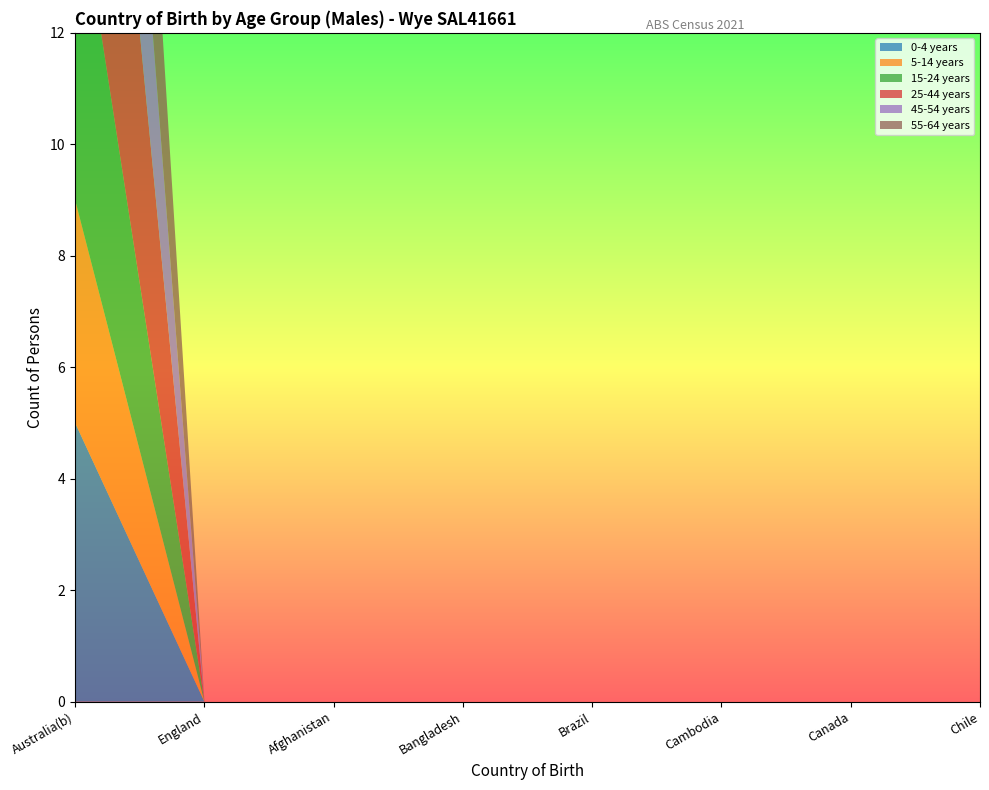

Reading left to right, transcribe all the data shown in this chart.

0-4 years: 5	0	0	0	0	0	0	0
5-14 years: 4	0	0	0	0	0	0	0
15-24 years: 6	0	0	0	0	0	0	0
25-44 years: 9	0	0	0	0	0	0	0
45-54 years: 6	0	0	0	0	0	0	0
55-64 years: 7	0	0	0	0	0	0	0